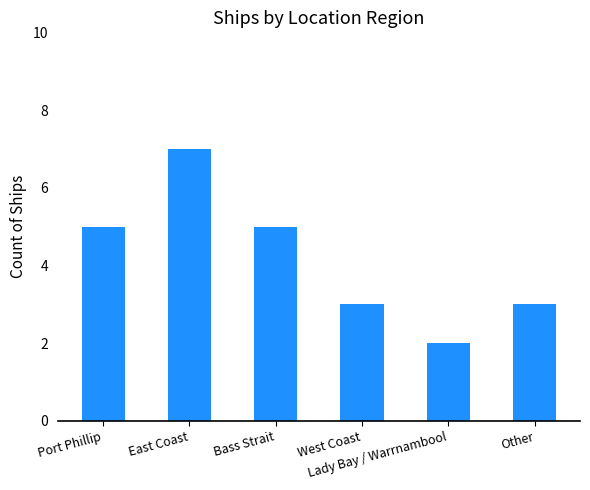

Reading left to right, list all the values displayed in this chart.

5	7	5	3	2	3